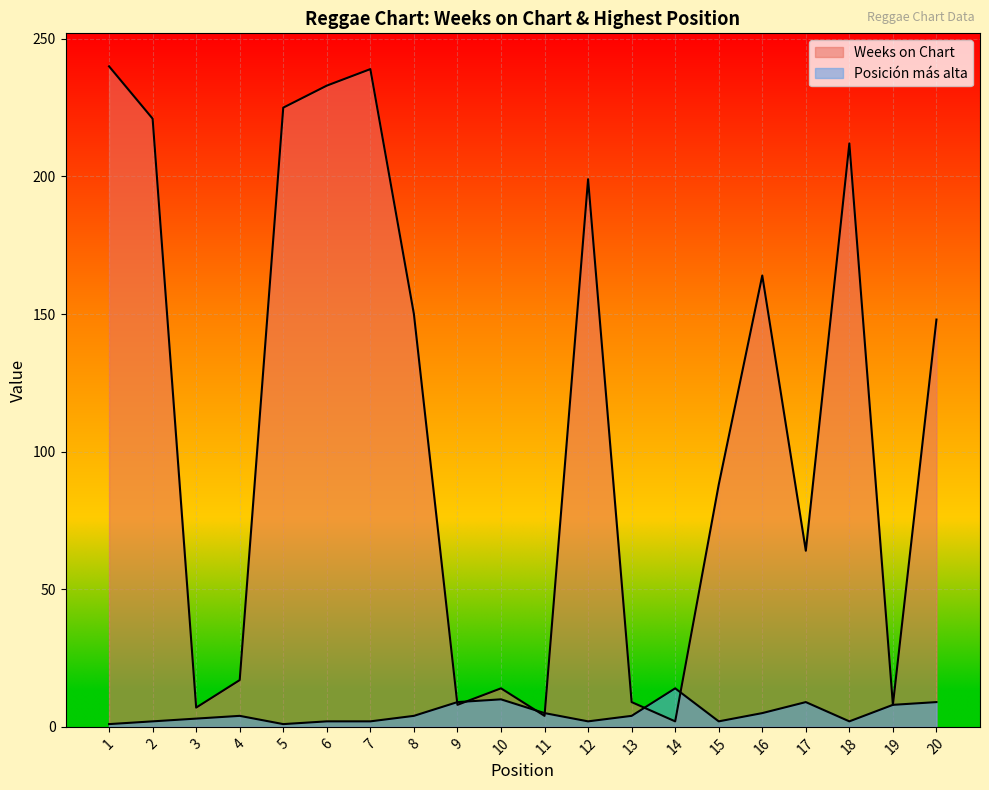

What is the difference between the maximum and minimum values in the Weeks on Chart series?

238